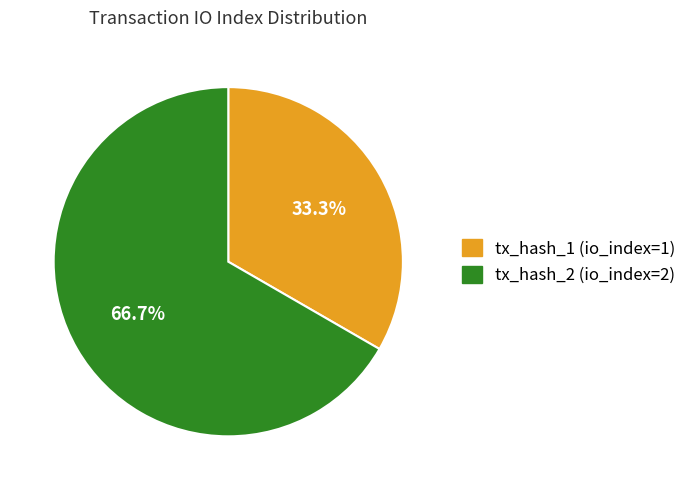

What is the largest slice in the pie chart?

tx_hash_2 (io_index=2)